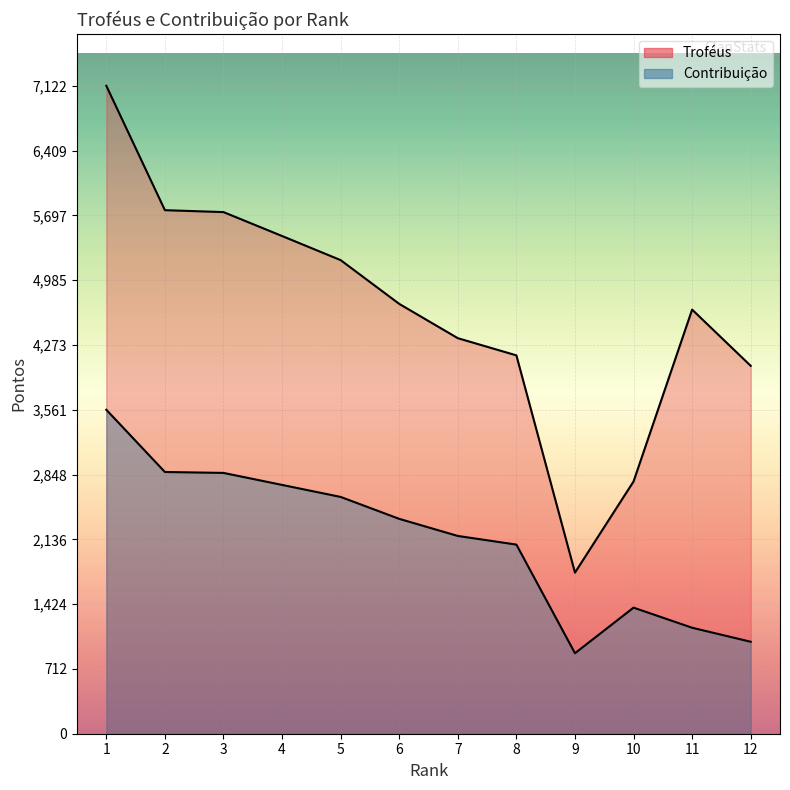

The value of Contribuição at 6 is 2362. True or false?

True